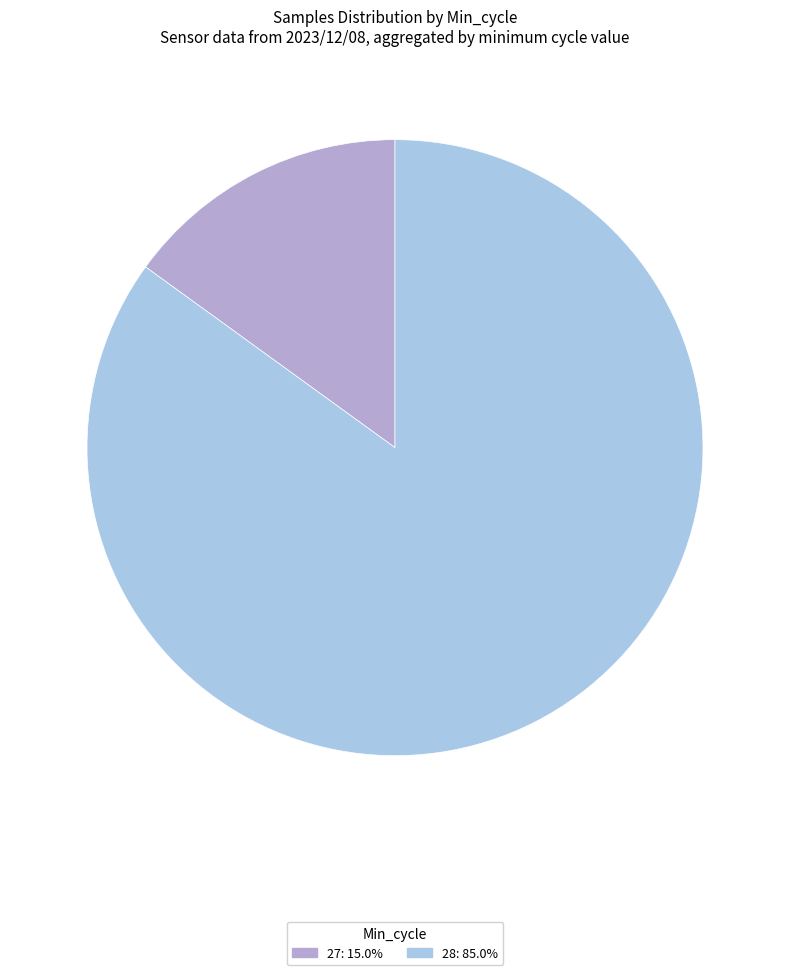

How many segments does this pie chart have?

2